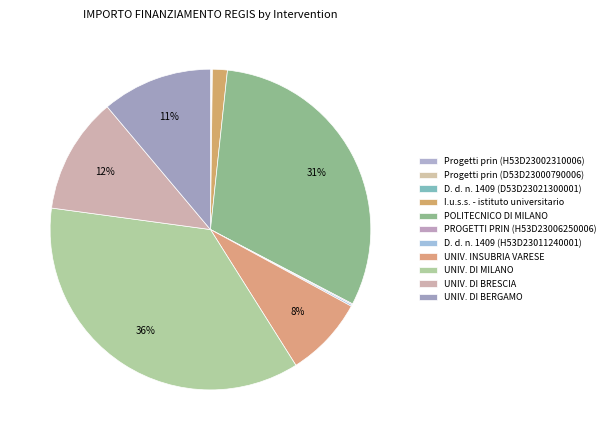

Which slice is the smallest?

D. d. n. 1409 del 14/09/2022 (D53D23021300001)